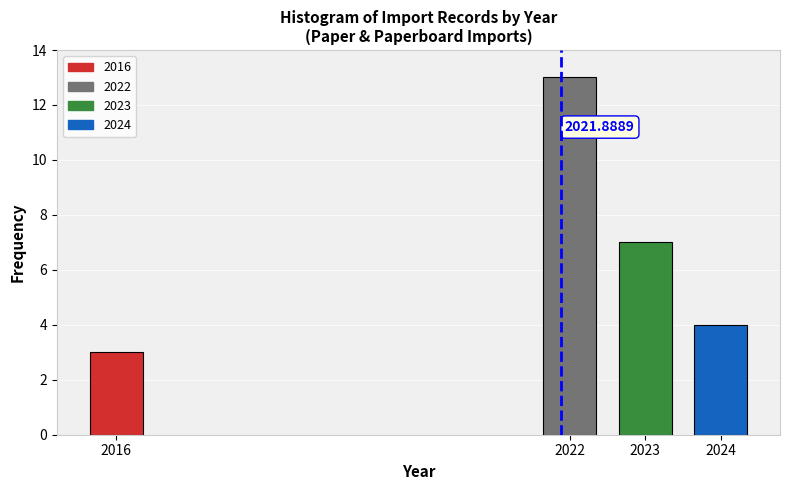

What is the change in value from 2022 to 2024?

-9